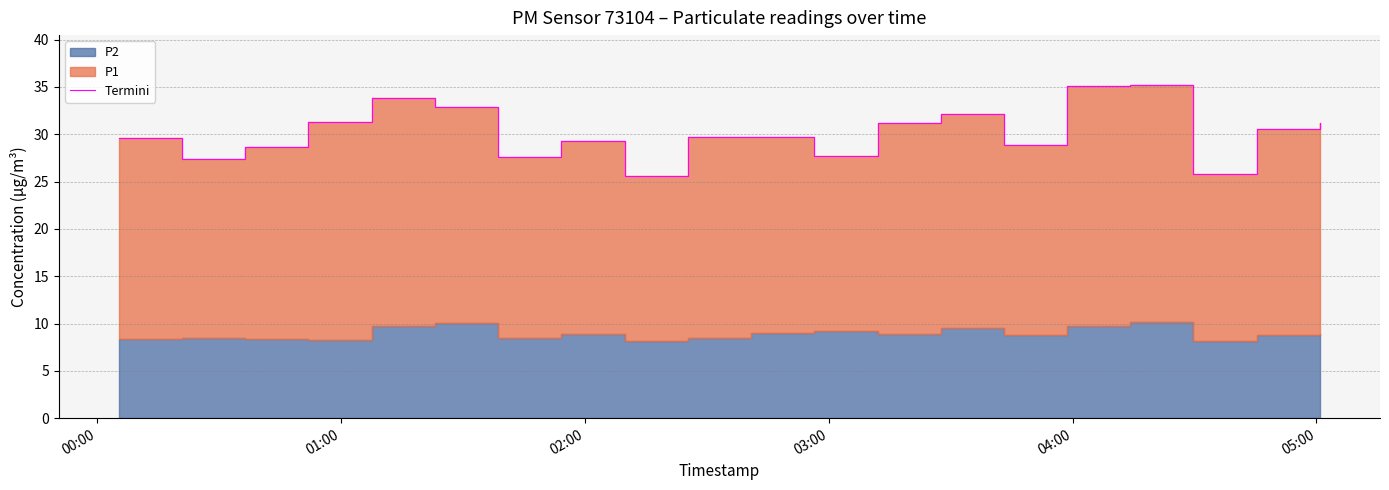

What is the minimum value shown in the chart?

25.6